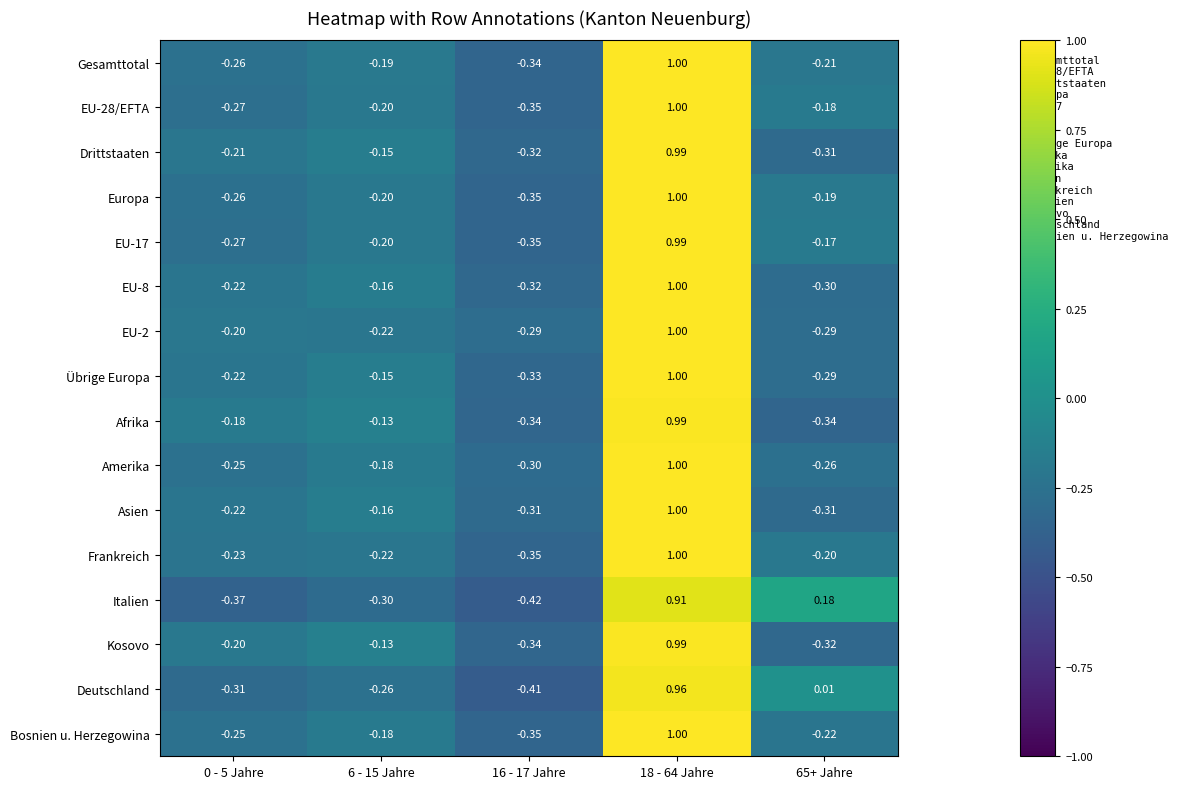

How many values in Deutschland are above zero?

2